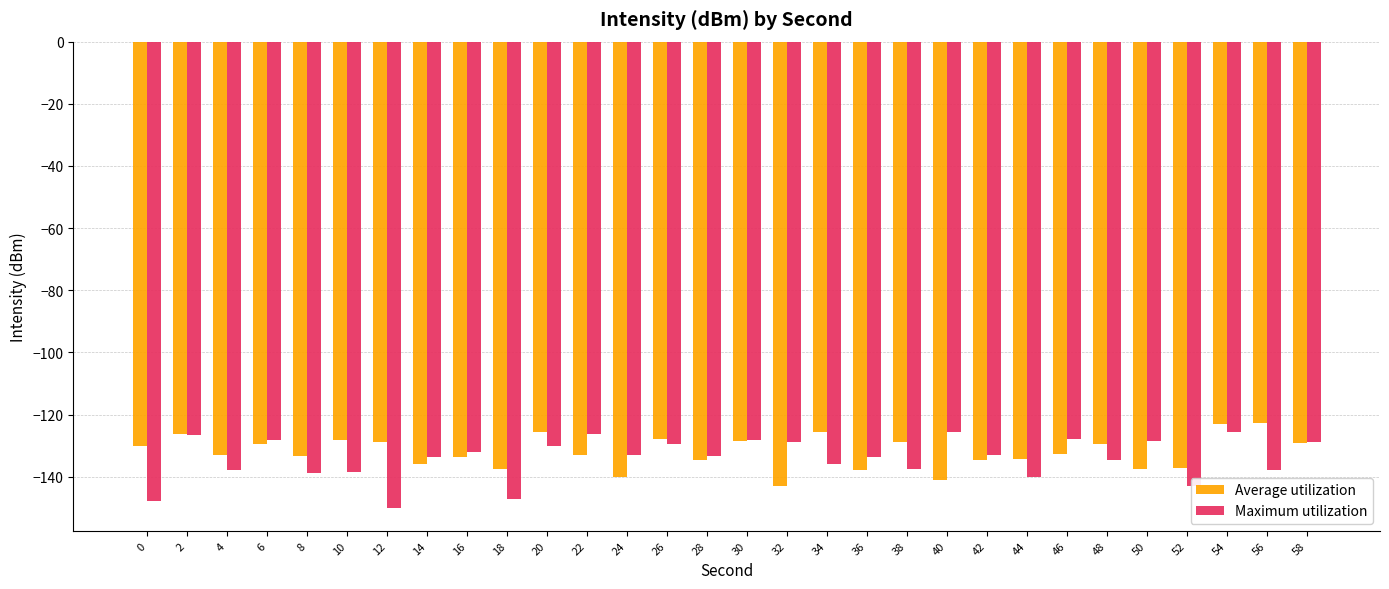

Is the value of Average utilization at 30 greater than the value of Maximum utilization at 52?

Yes